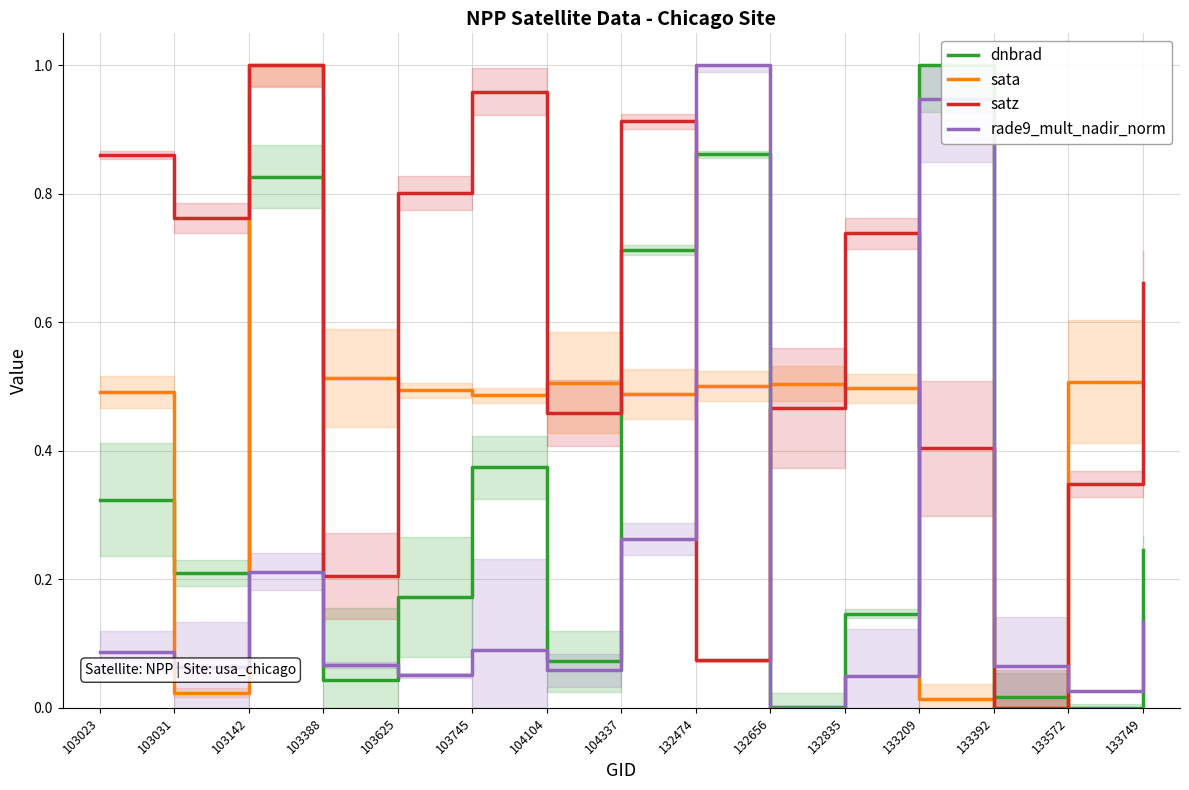

List the labels in order of satz value, smallest first.

133392, 132474, 103388, 133572, 133209, 104104, 132656, 133749, 132835, 103031, 103625, 103023, 104337, 103745, 103142